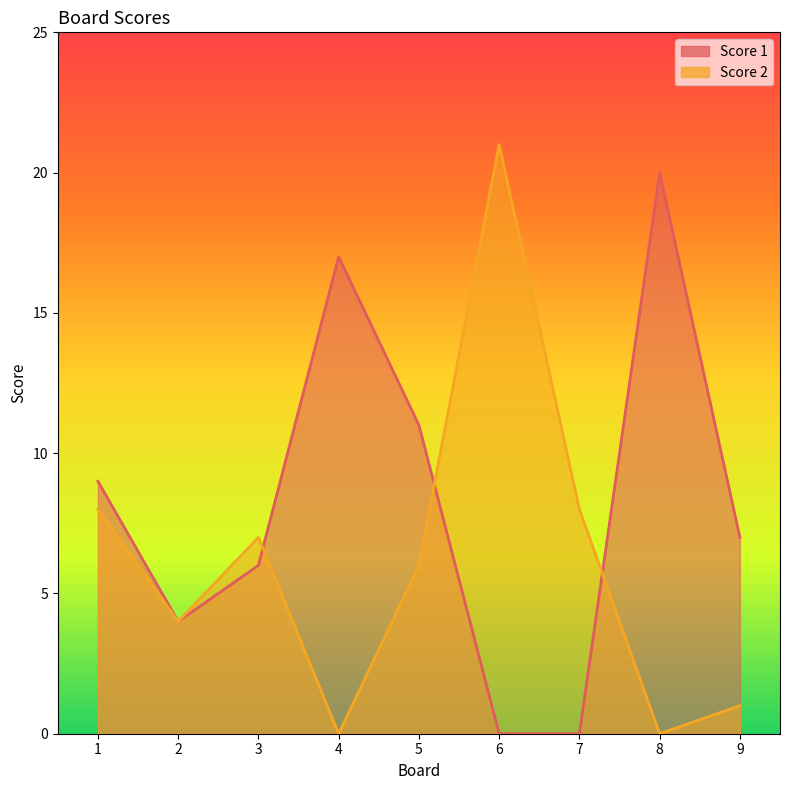

Rank the series at 3 from lowest to highest value.

Score 1, Score 2